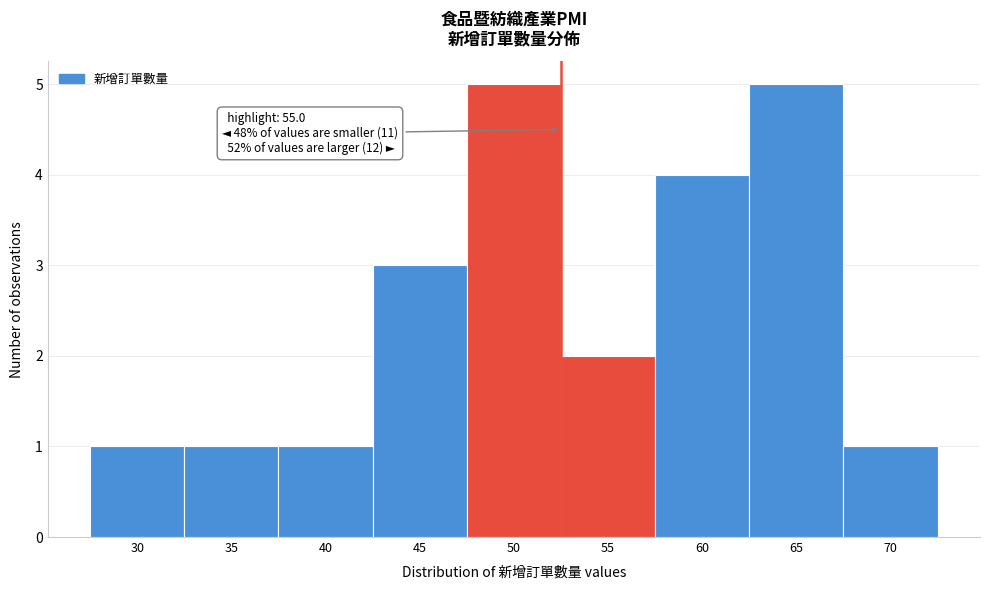

Reading left to right, what are all the values shown in this chart?

1	1	1	3	5	2	4	5	1